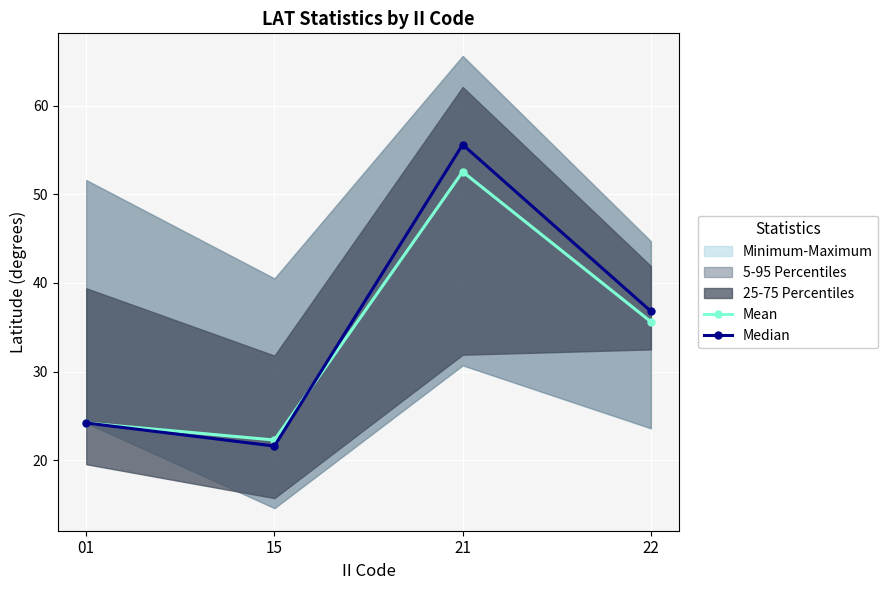

Is the value of Mean at 21 greater than the value of Median at 22?

Yes